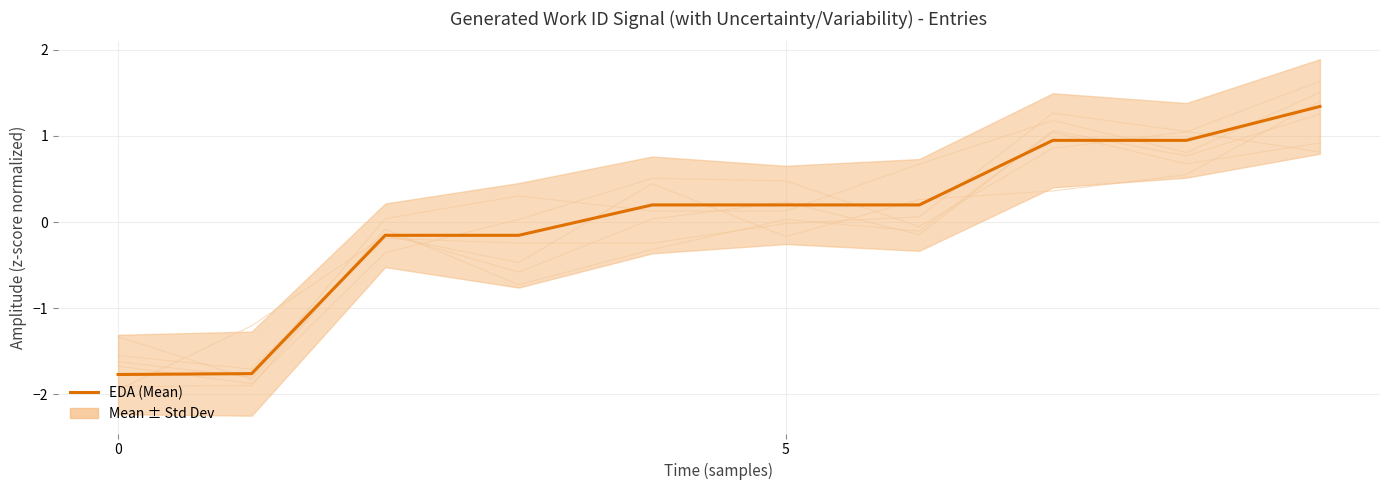

What is the label of the 5th point from the right?

5